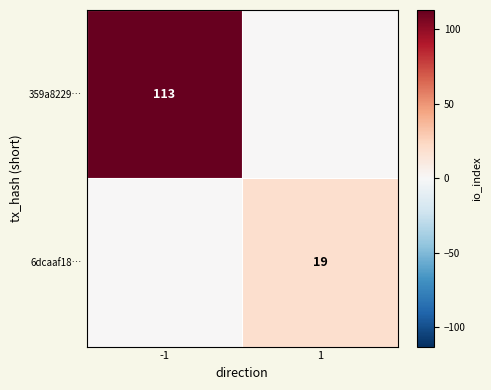

Is the value of 359a8229… at -1 greater than the value of 6dcaaf18… at 1?

Yes